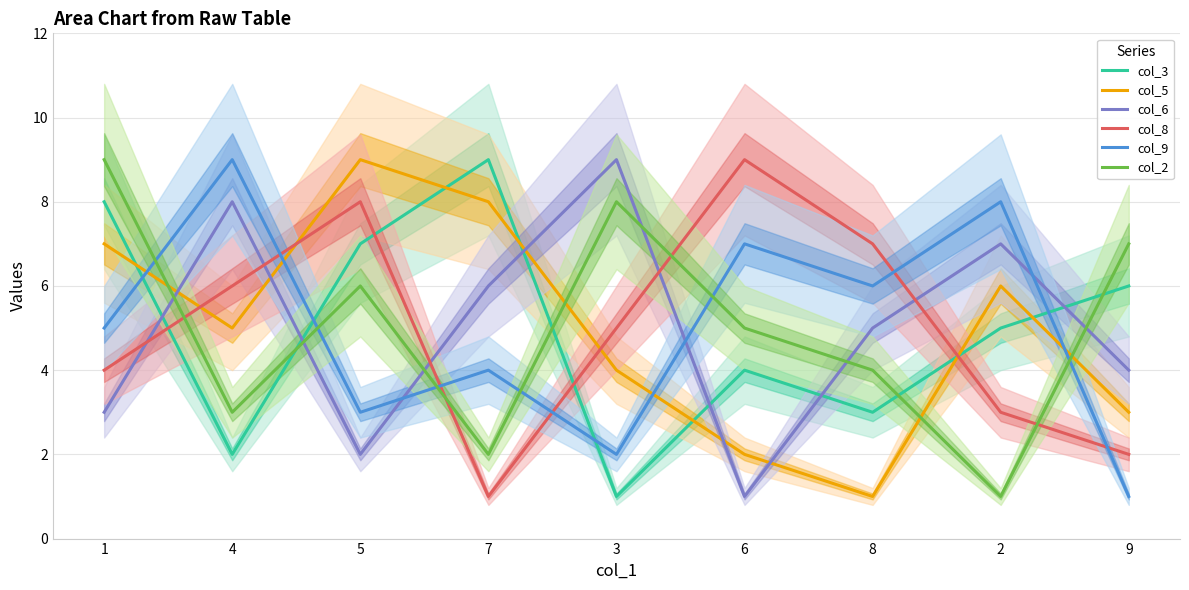

What are all the series names shown in the legend?

col_3, col_5, col_6, col_8, col_9, col_2